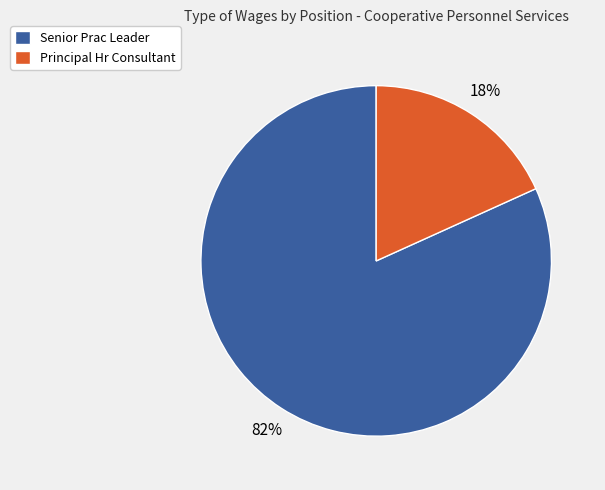

What percentage is the Senior Prac Leader slice, to the nearest percent?

82%